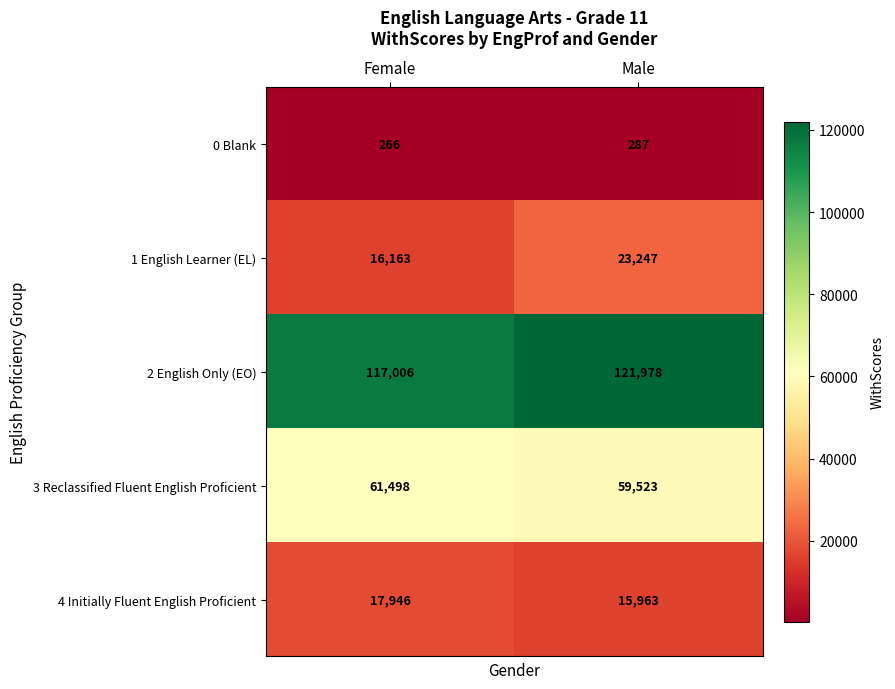

Reading left to right, what are all the values shown in this chart?

0 Blank: 266	287
1 English Learner (EL): 16163	23247
2 English Only (EO): 117006	121978
3 Reclassified Fluent English Proficient: 61498	59523
4 Initially Fluent English Proficient: 17946	15963